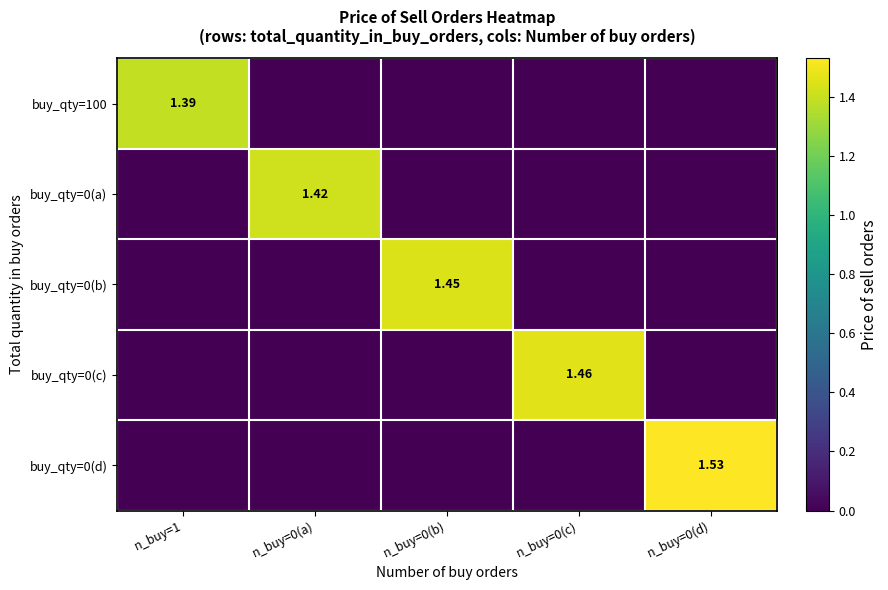

True or false: buy_qty=0(b) has a value of -0.5 at n_buy=1.

False